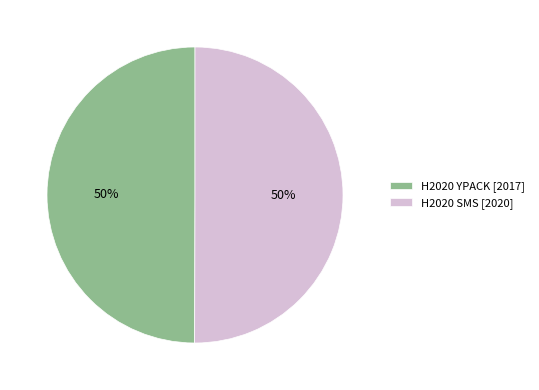

Is it true that H2020 YPACK [2017] is 50% of the pie?

True